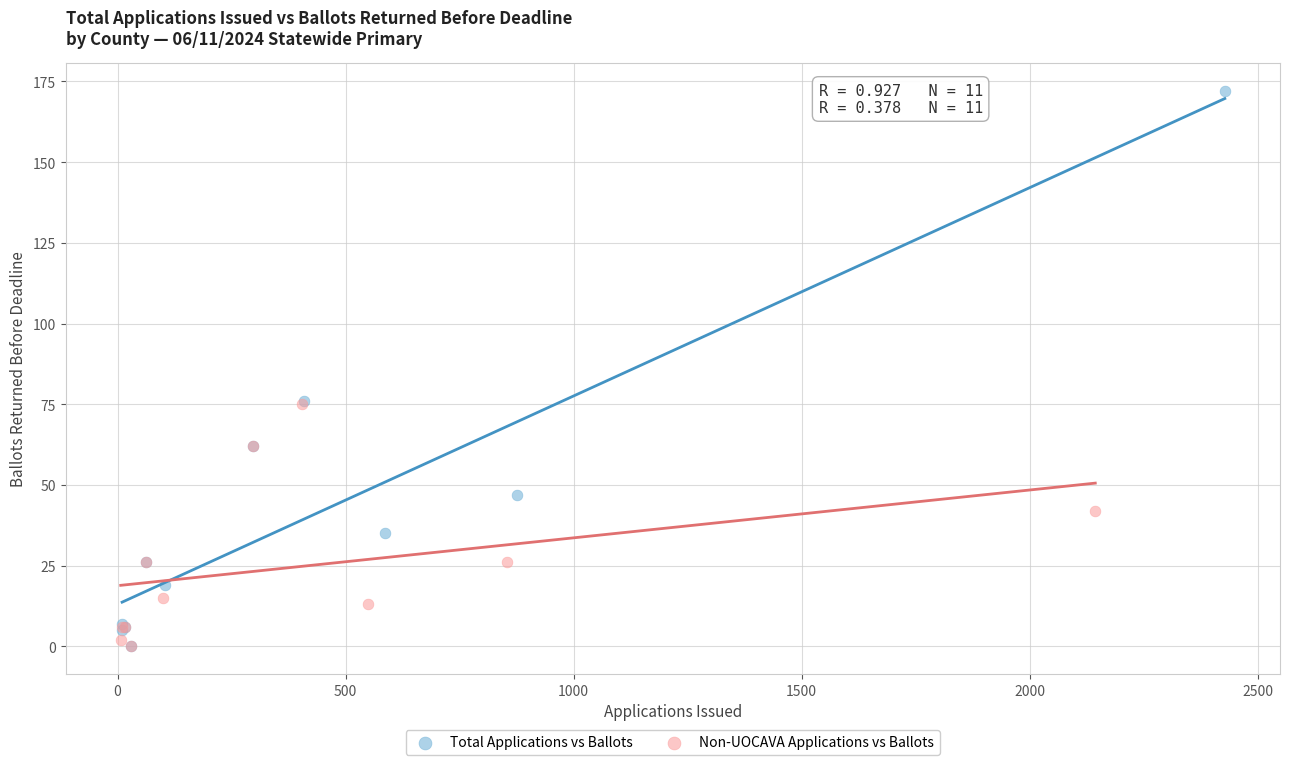

Which series contains the highest Y value?

Total Applications vs Ballots